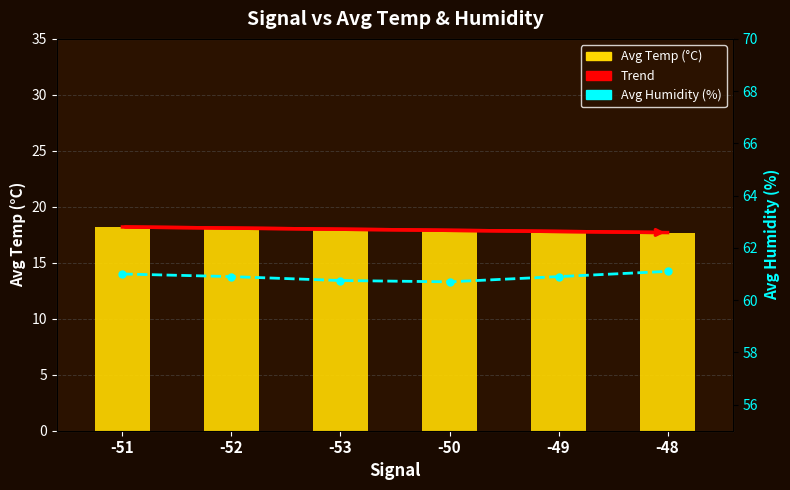

The Avg Humidity (%) series shows 60.8 at -53. True or false?

True